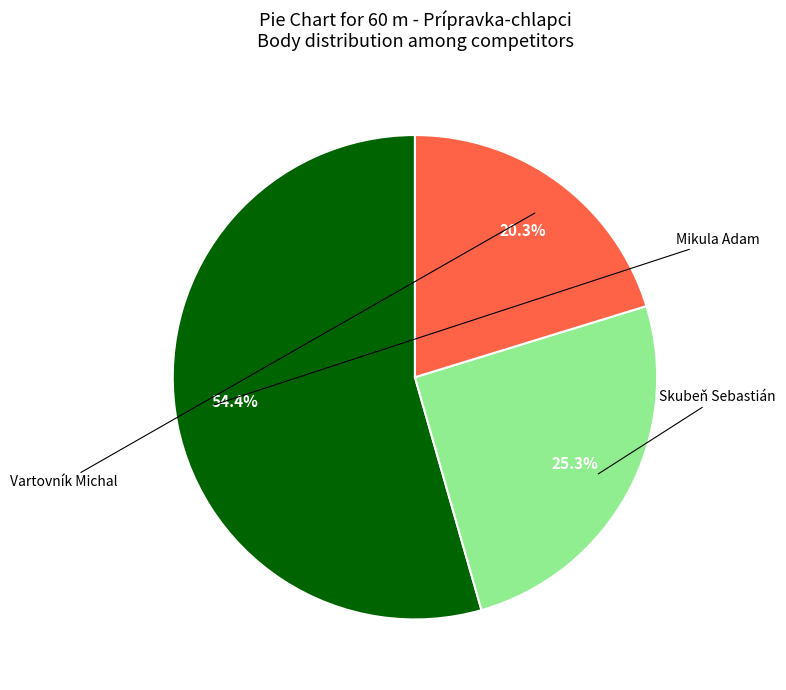

Is there a majority slice in this chart?

Yes